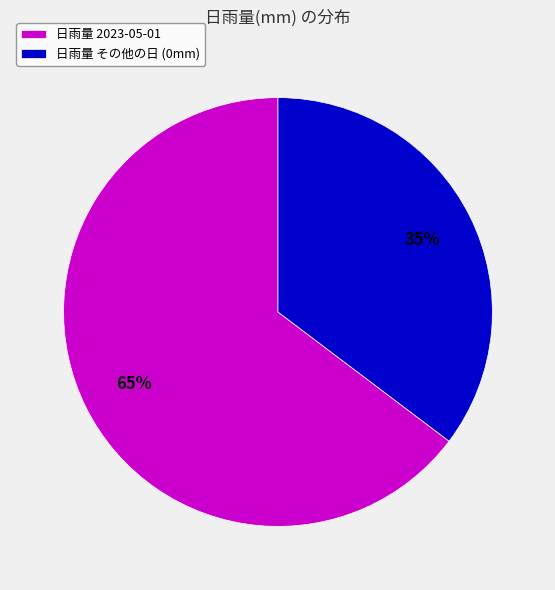

To the nearest percent, what is the average slice percentage?

50%